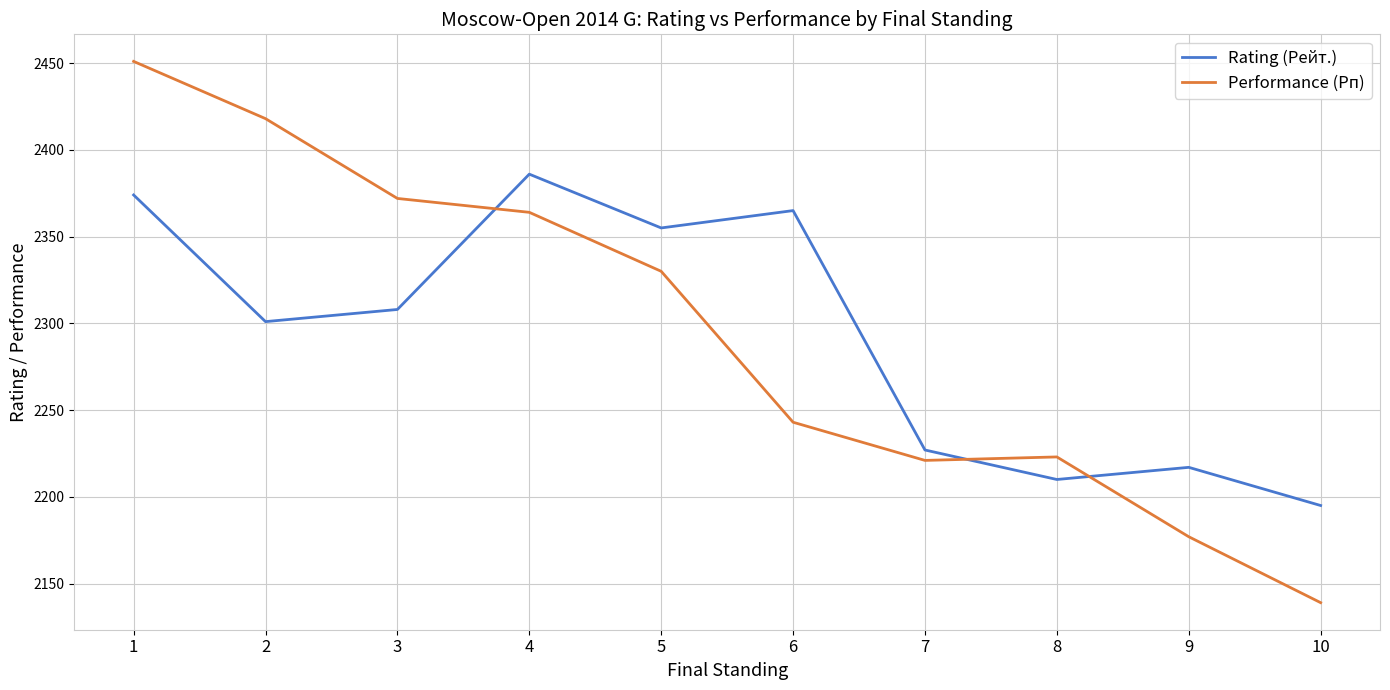

Which series has the widest spread of values?

Performance (Рп)